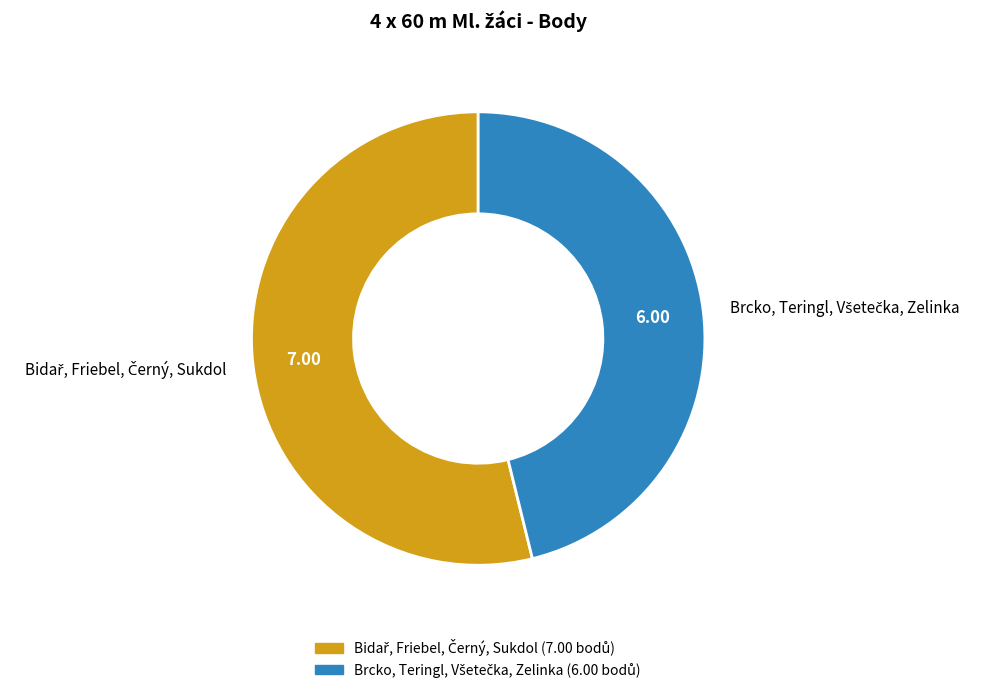

Is there any slice that represents more than half of the pie?

Yes